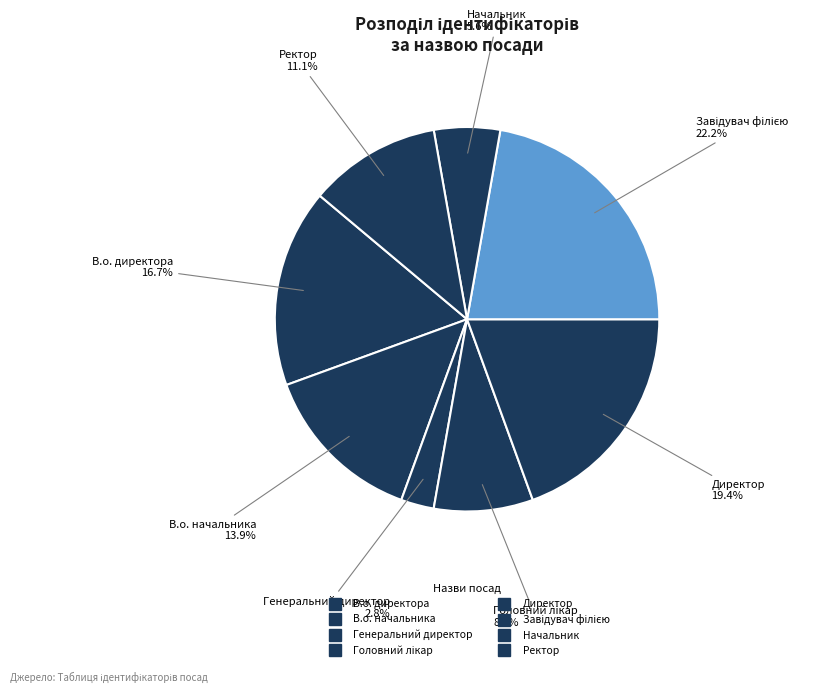

Does В.о. директора represent more than half of the total?

No